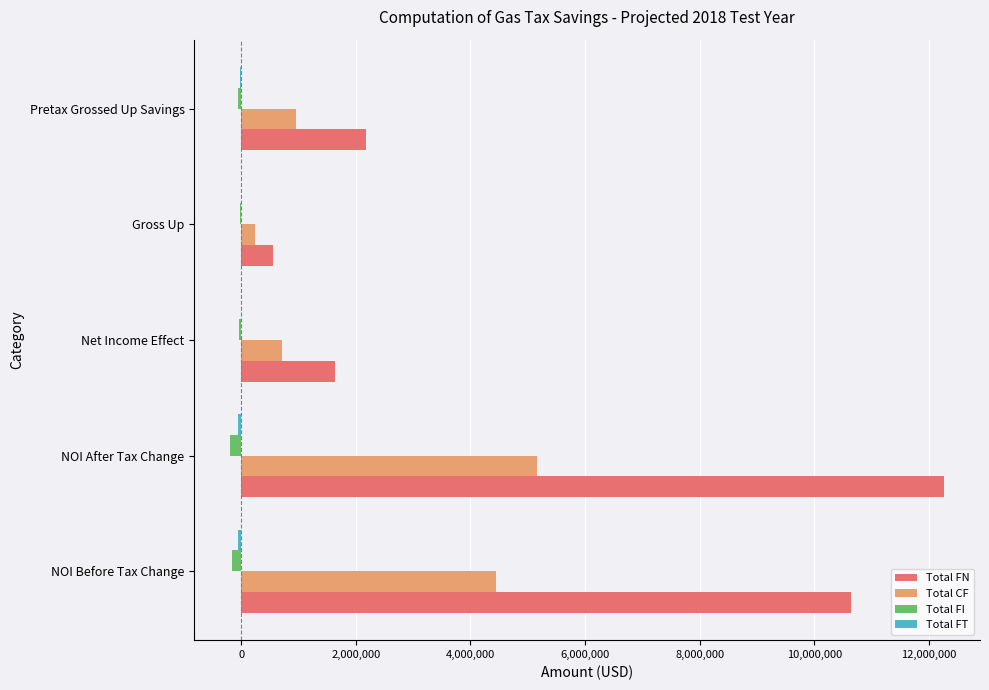

Which category has the highest value across all series?

NOI After Tax Change